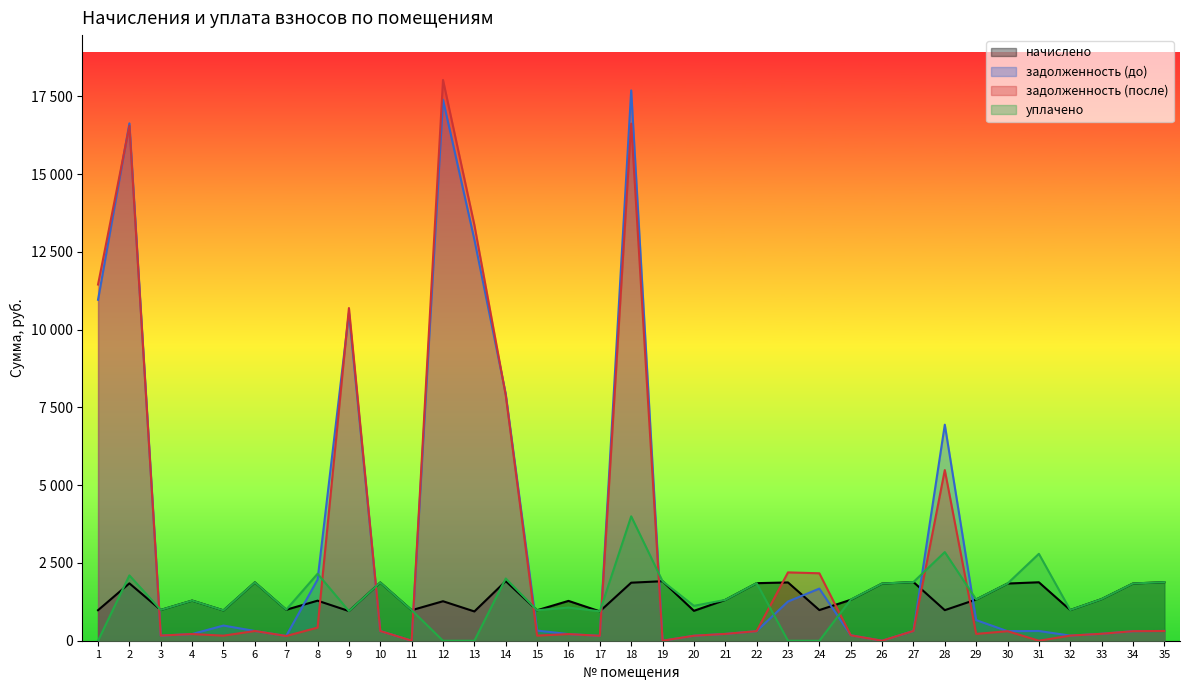

How many lines are shown in the chart?

4